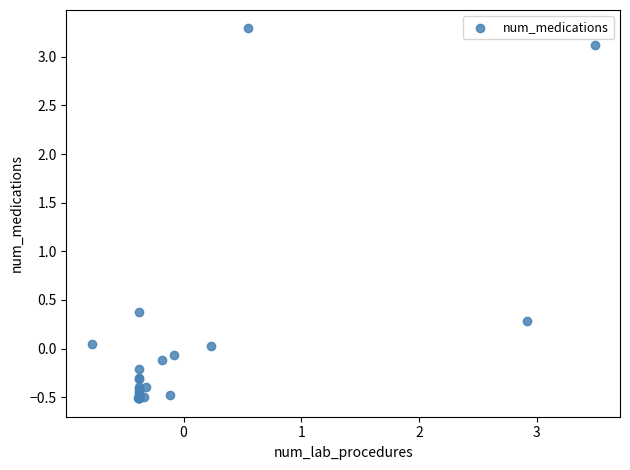

What Y value in the scatter plot is closest to 1?

0.4